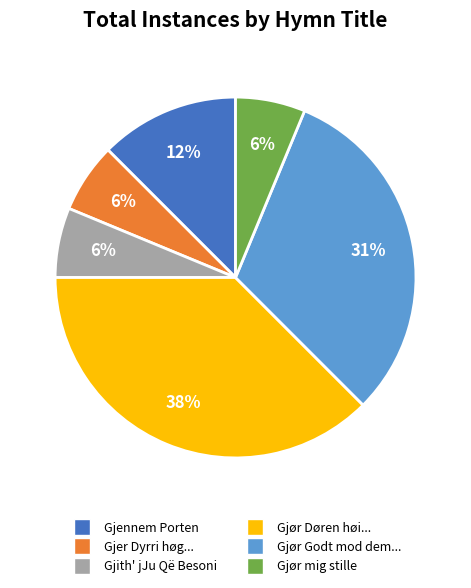

Does any single category account for the majority?

No